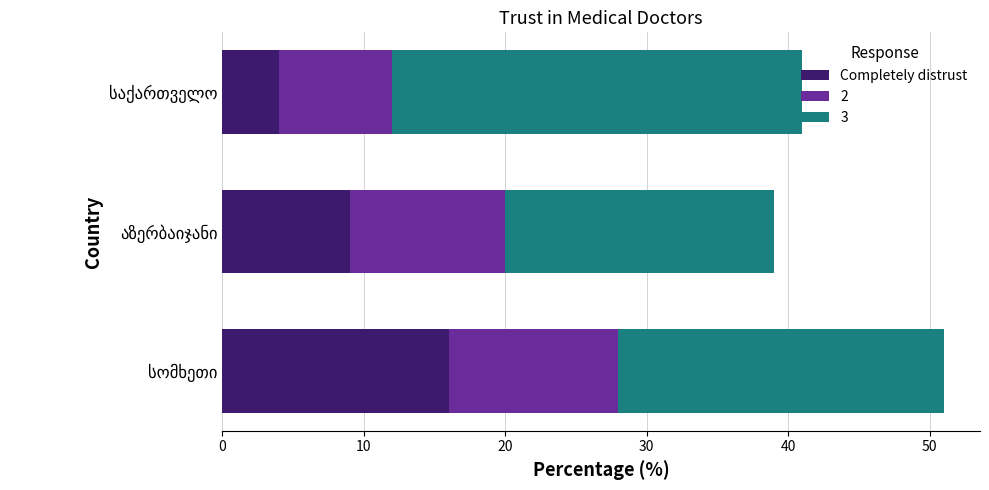

What is the minimum value for Completely distrust?

4